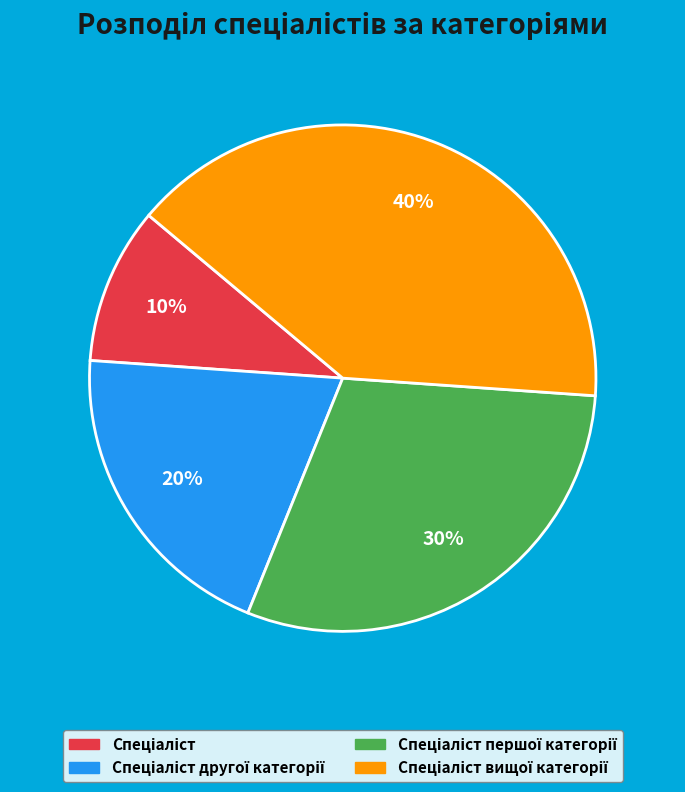

To the nearest percent, what is the average slice percentage?

25%